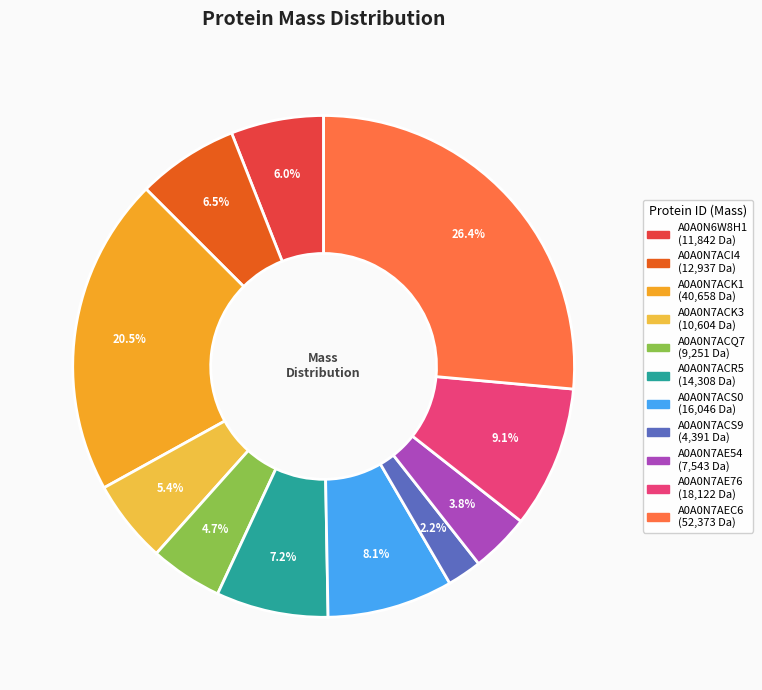

Which has a higher value, A0A0N7ACQ7 or A0A0N6W8H1?

A0A0N6W8H1